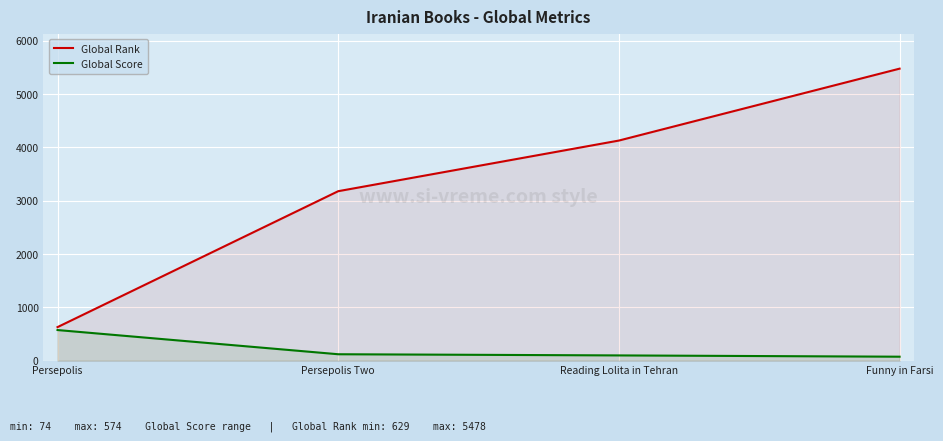

Which series has the largest total across all categories?

Global Rank